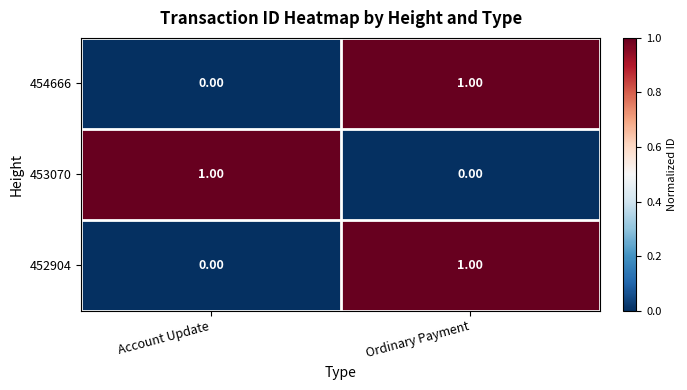

What is the difference between the highest and lowest values at Account Update?

1